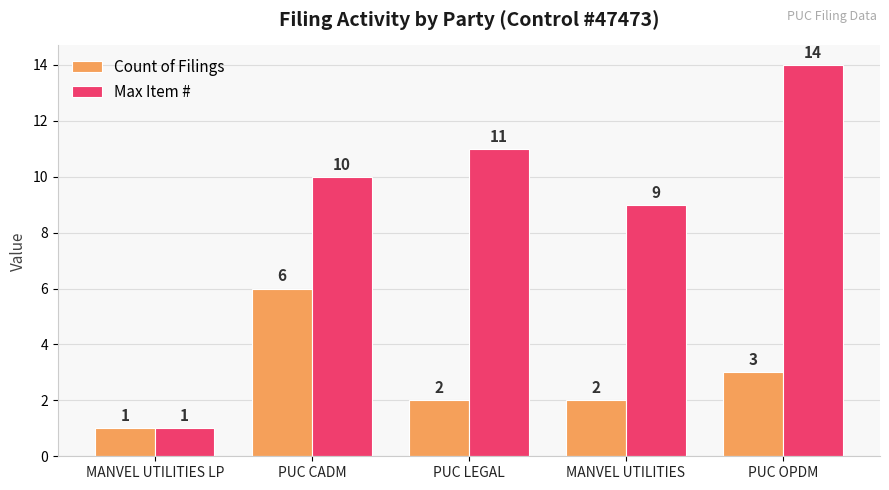

What is the approximate value of Max Item # at PUC CADM?

10